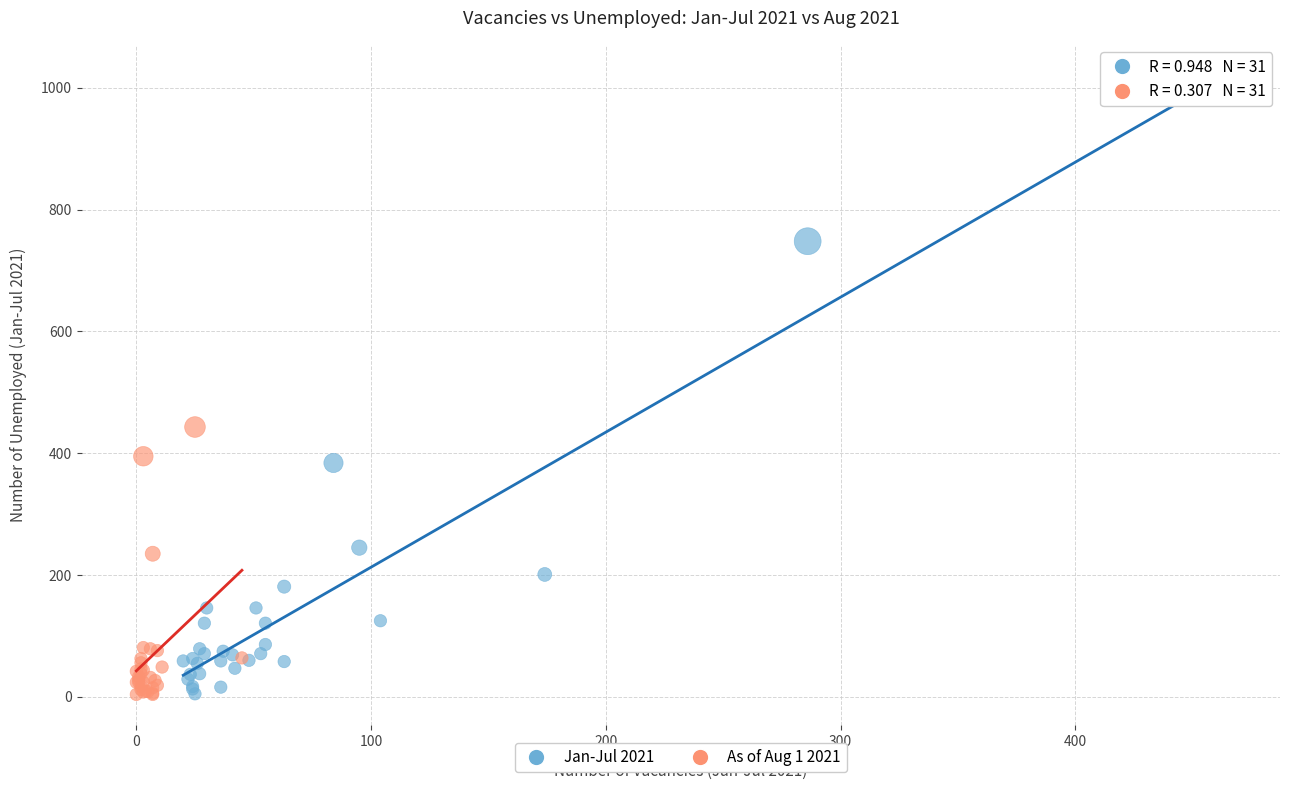

Which series has the widest spread of Y values?

Jan-Jul 2021